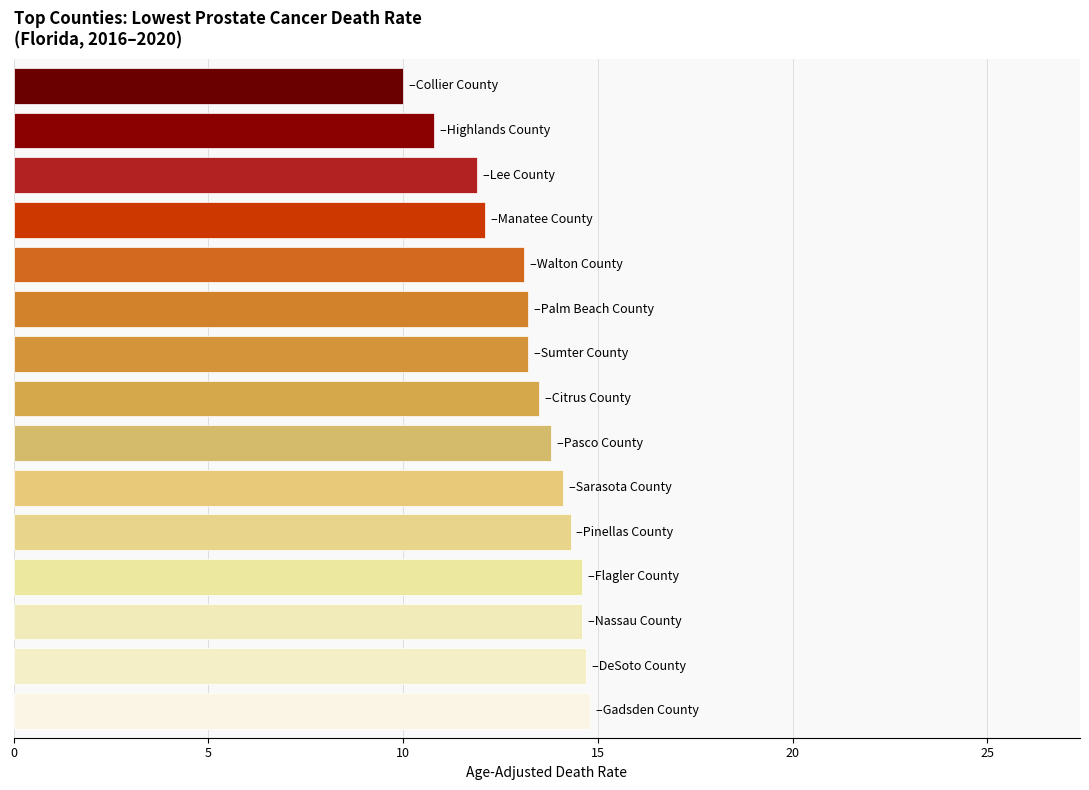

Does the chart contain any negative values?

No